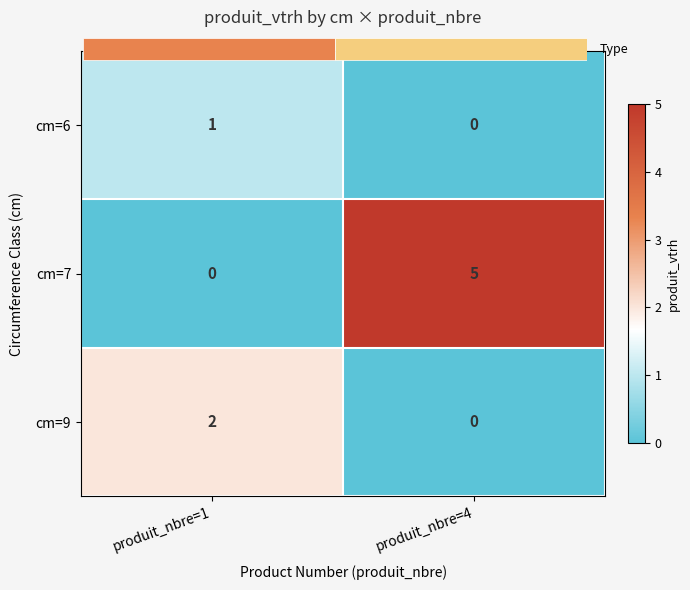

Which label corresponds to the largest value in the chart?

produit_nbre=4